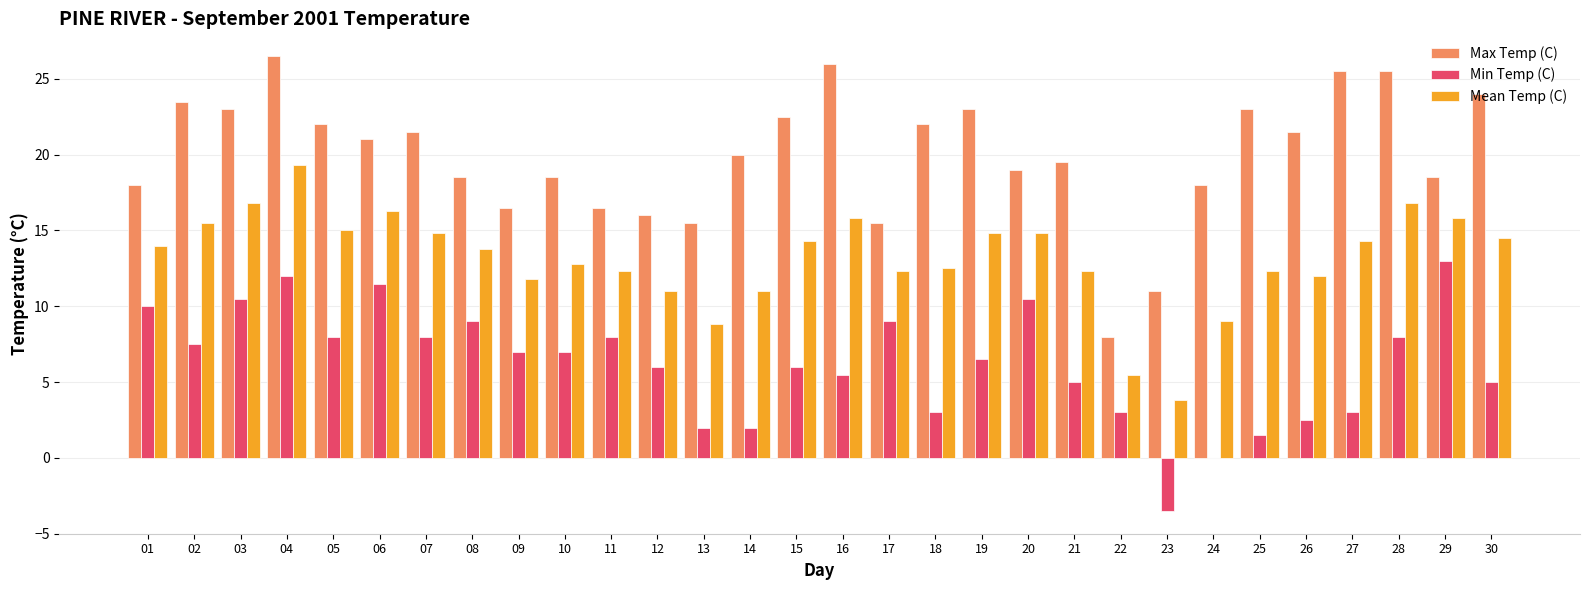

Reading left to right, what are all the values shown in this chart?

Max Temp (C): 18.0	23.5	23.0	26.5	22.0	21.0	21.5	18.5	16.5	18.5	16.5	16.0	15.5	20.0	22.5	26.0	15.5	22.0	23.0	19.0	19.5	8.0	11.0	18.0	23.0	21.5	25.5	25.5	18.5	24.0
Min Temp (C): 10.0	7.5	10.5	12.0	8.0	11.5	8.0	9.0	7.0	7.0	8.0	6.0	2.0	2.0	6.0	5.5	9.0	3.0	6.5	10.5	5.0	3.0	-3.5	0.0	1.5	2.5	3.0	8.0	13.0	5.0
Mean Temp (C): 14.0	15.5	16.8	19.3	15.0	16.3	14.8	13.8	11.8	12.8	12.3	11.0	8.8	11.0	14.3	15.8	12.3	12.5	14.8	14.8	12.3	5.5	3.8	9.0	12.3	12.0	14.3	16.8	15.8	14.5